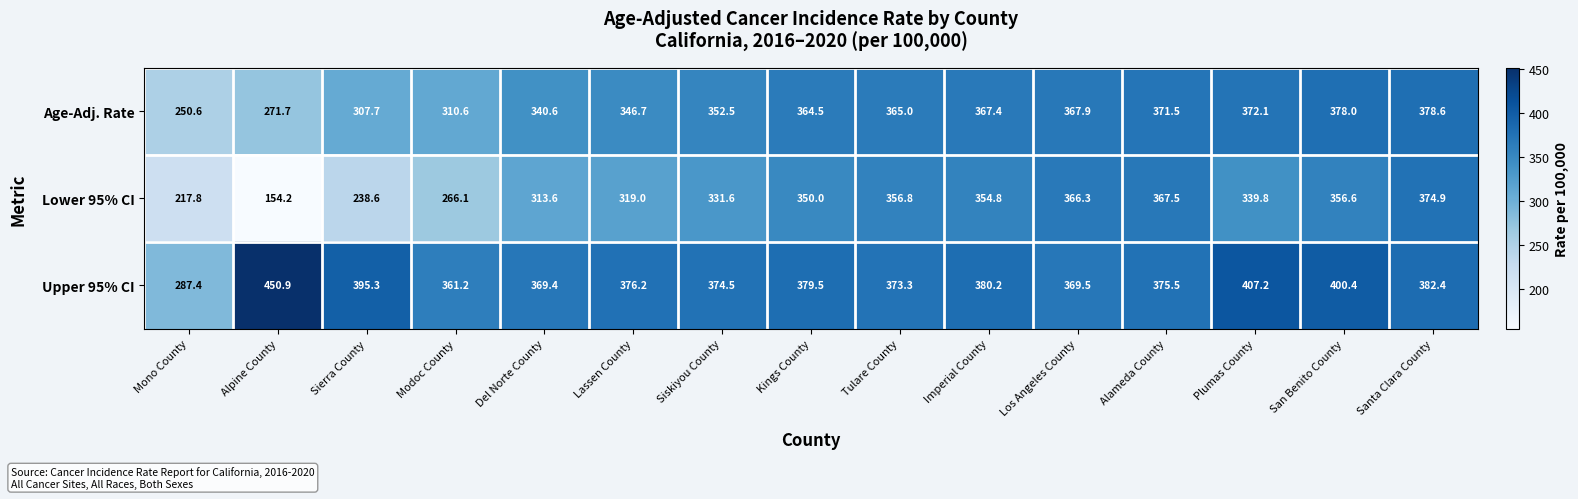

List the series in order of their overall mean, lowest first.

Lower 95% CI, Age-Adj. Rate, Upper 95% CI